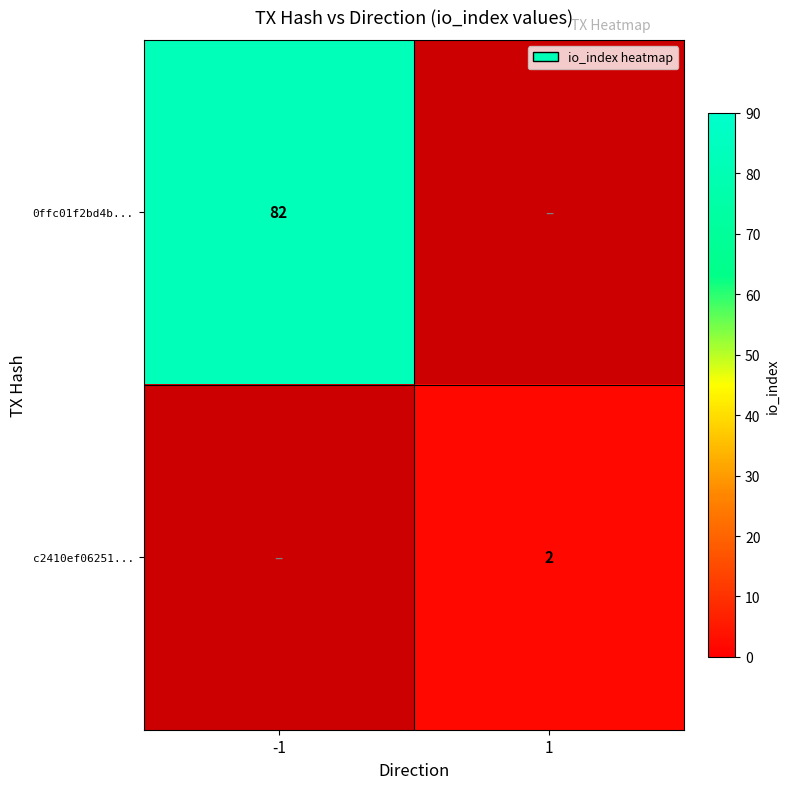

The c2410ef06251... series shows 2 at 1. True or false?

True